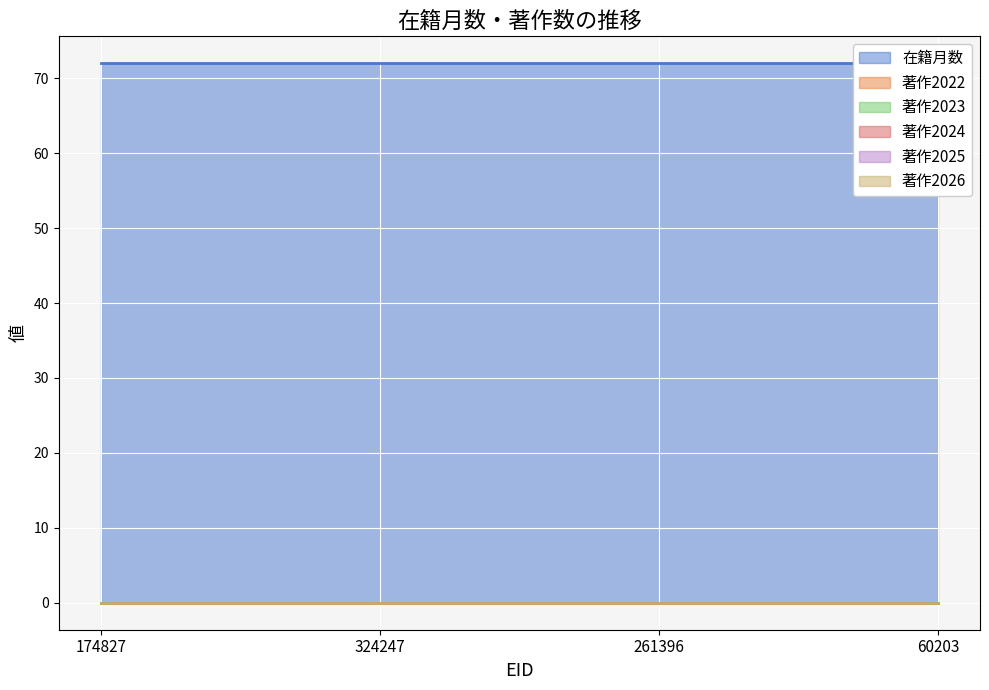

True or false: 著作2026 and 著作2025 intersect in this chart.

False